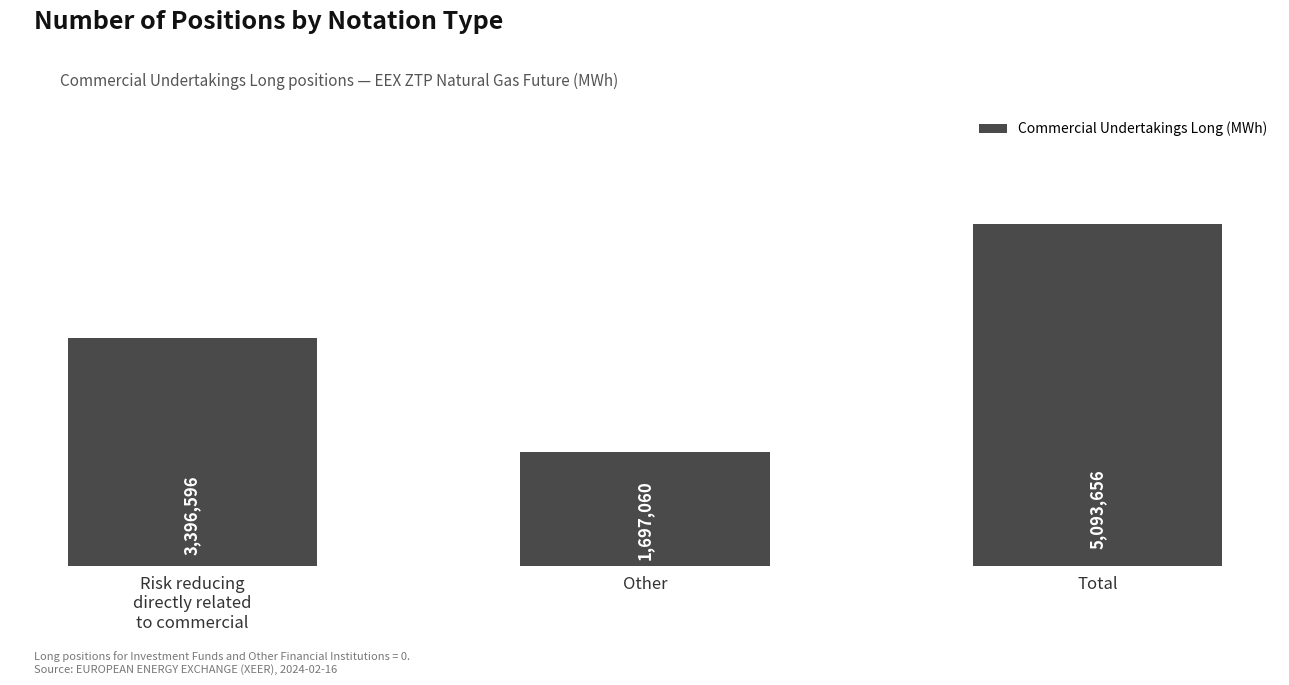

What is the smallest value displayed?

1697060